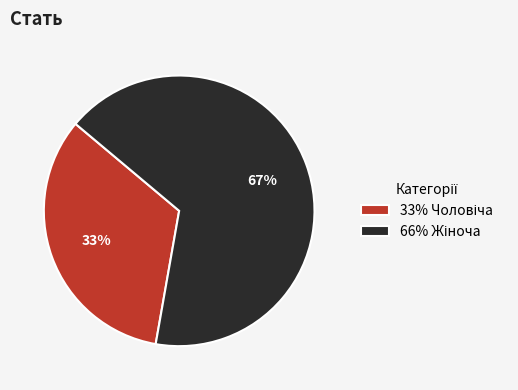

Does any single category account for the majority?

Yes